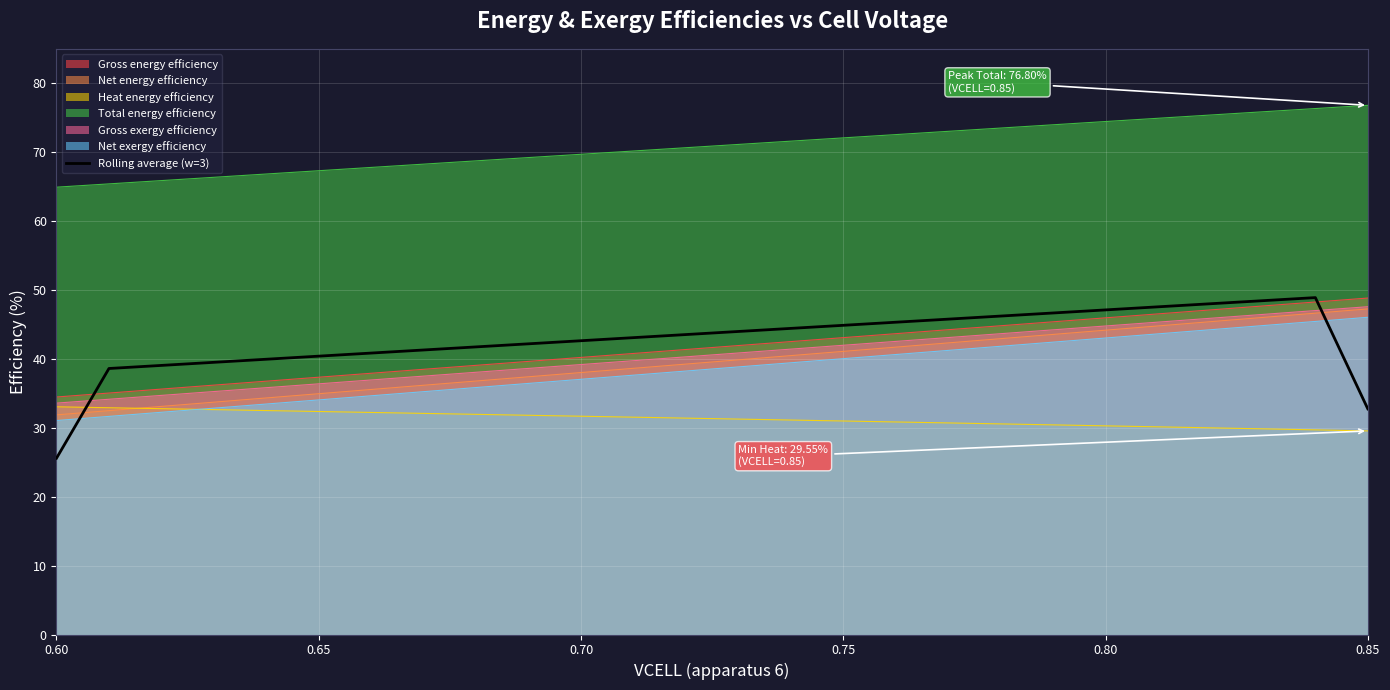

What is the maximum value shown in the chart?

76.8